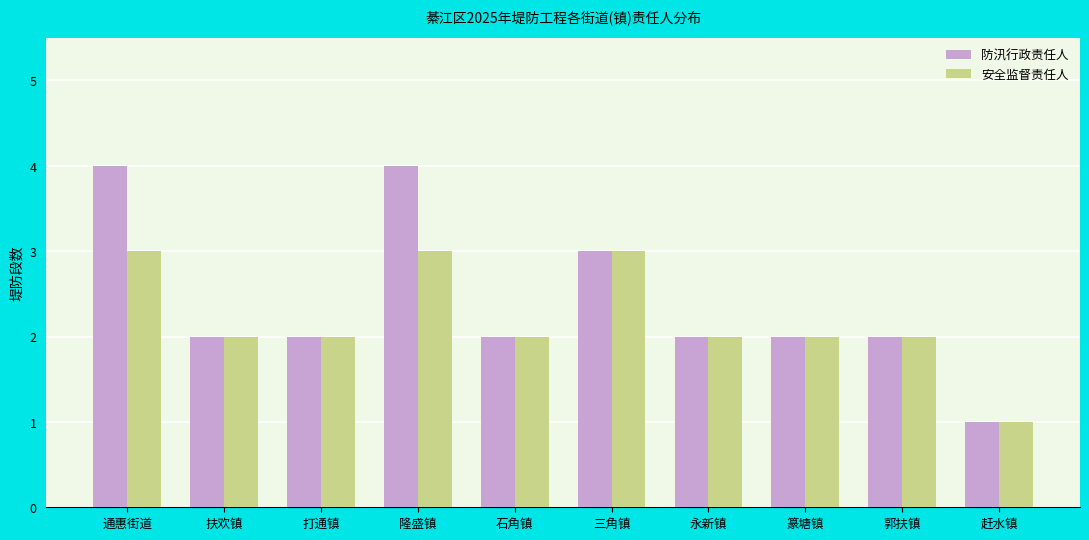

Which series has the largest range (max minus min)?

防汛行政责任人